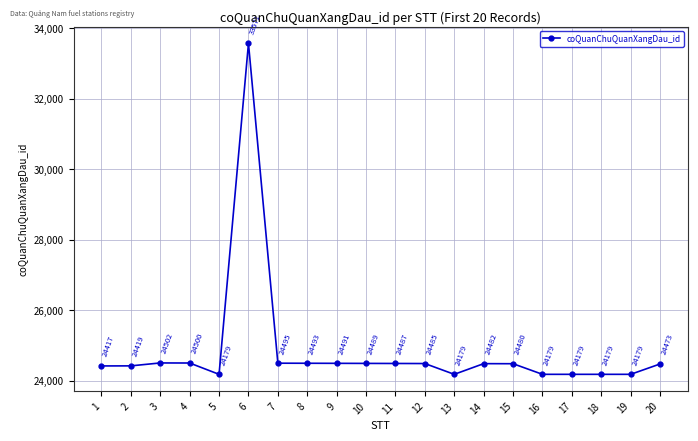

How many data points are less than 24482?

10